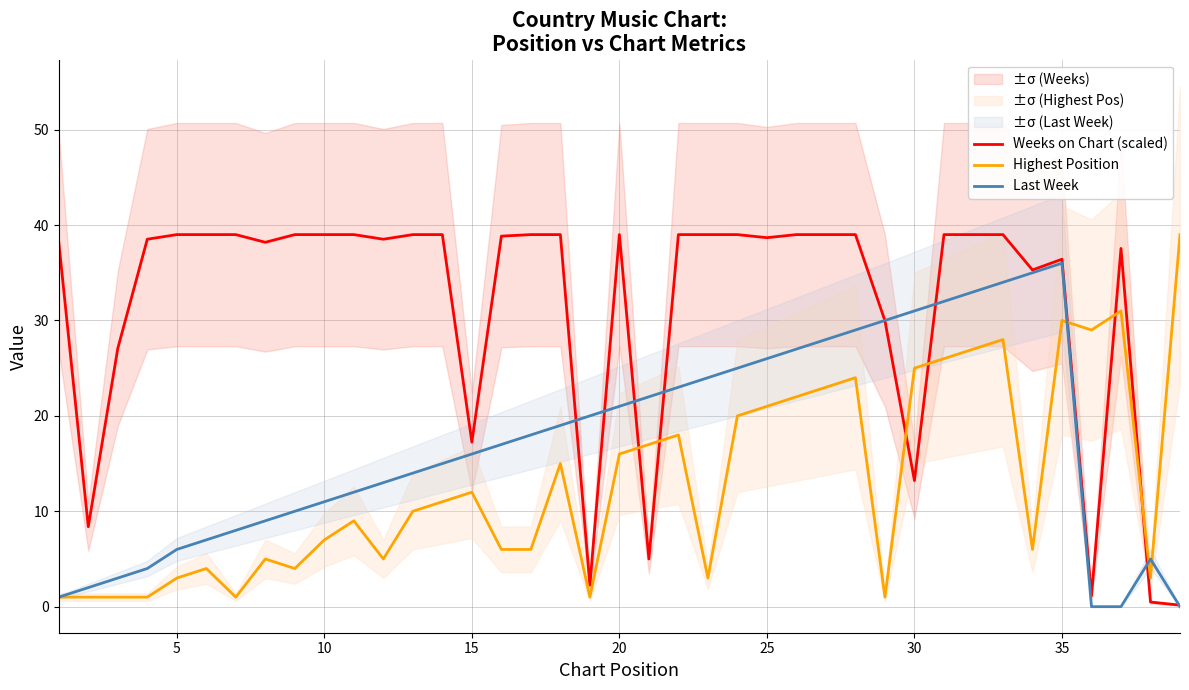

How many intersections are there between Weeks on Chart (scaled) and Last Week?

8